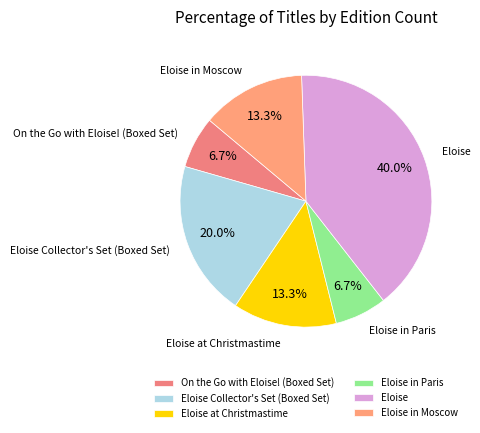

To the nearest percent, what is the average slice percentage?

17%